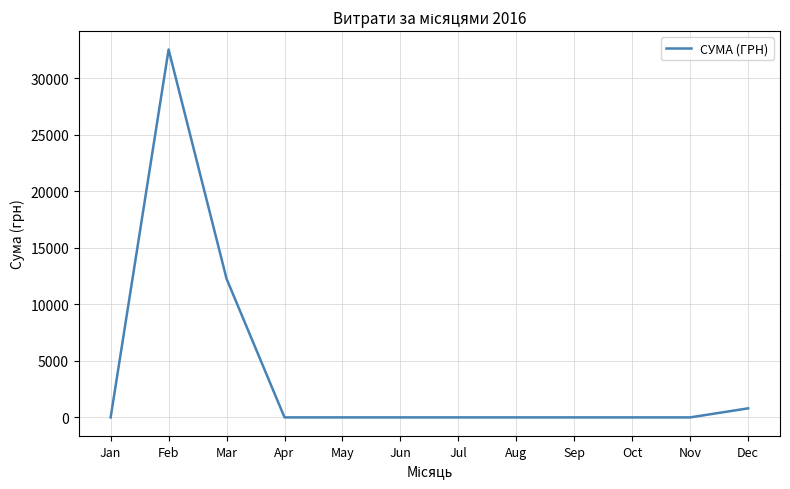

True or false: the data shows 16114.7 at Jun.

False